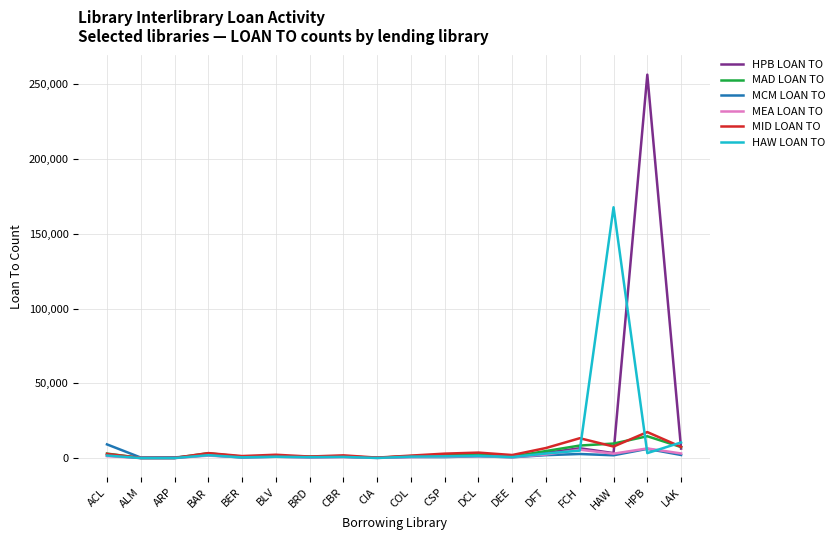

Which category has the highest value in the HPB LOAN TO series?

HPB